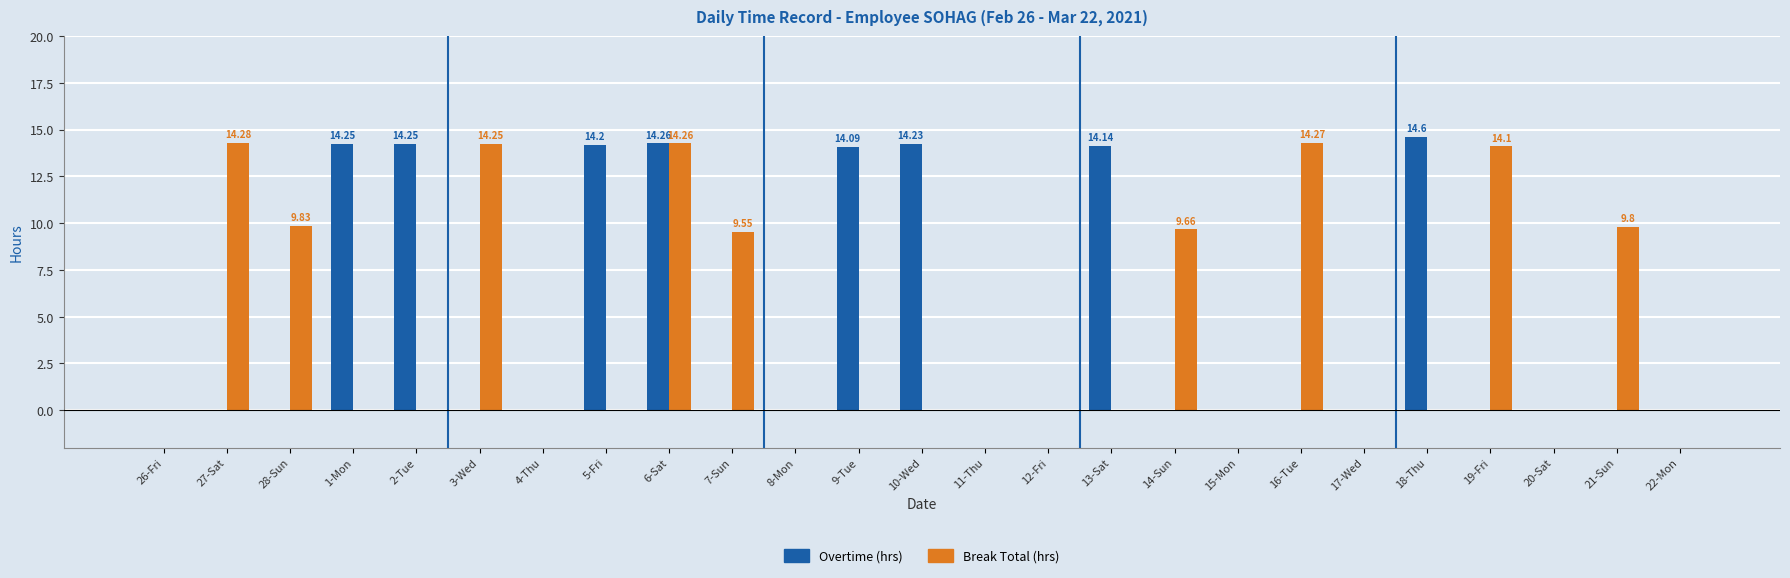

At which category is the sum across all series the highest?

6-Sat